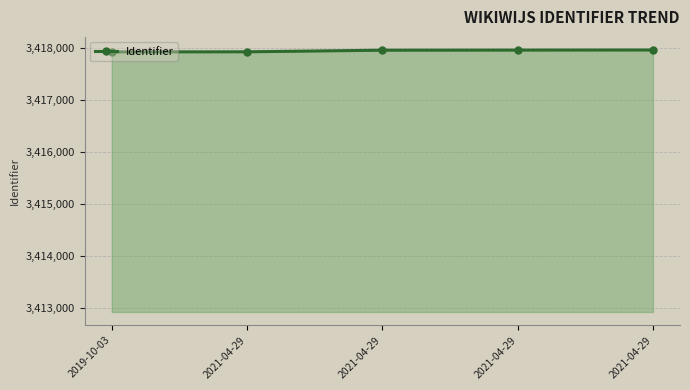

What is the label of the 5th point from the right?

2019-10-03